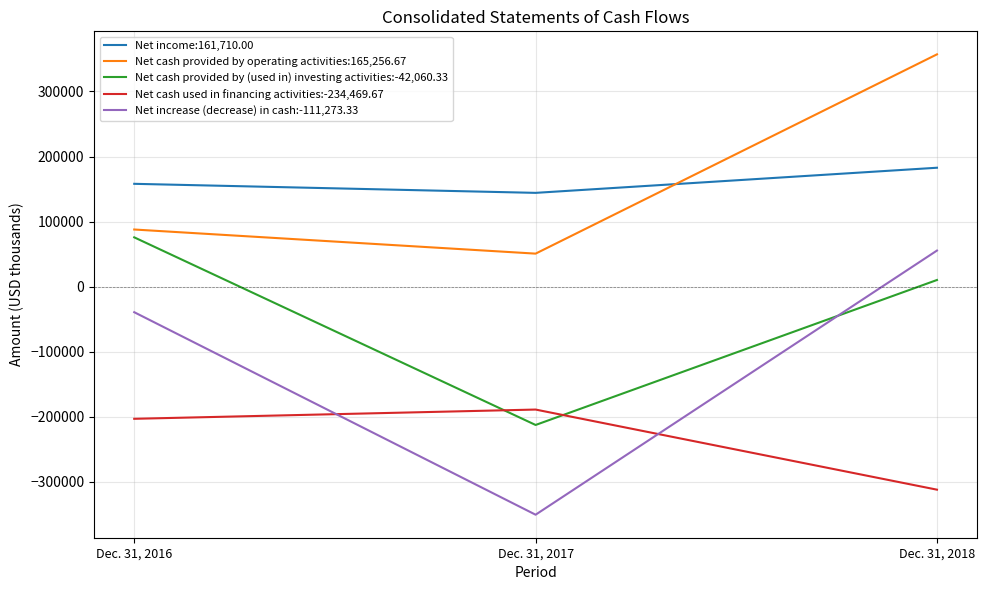

Is the value of Net cash used in financing activities:-234,469.67 at Dec. 31, 2016 greater than the value of Net cash provided by (used in) investing activities:-42,060.33 at Dec. 31, 2018?

No